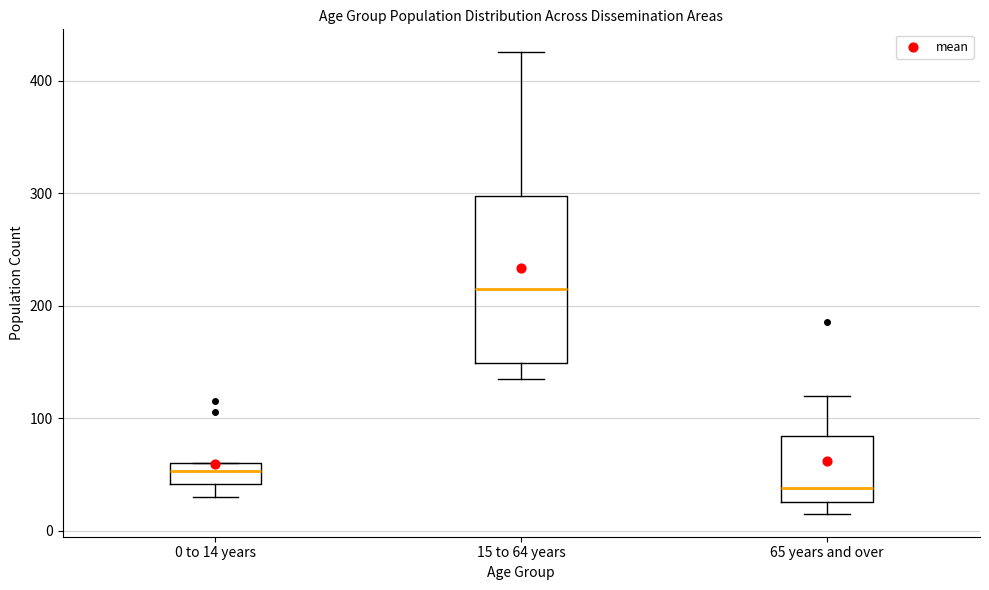

Which box is the tallest, from its lower edge to its upper edge?

15 to 64 years